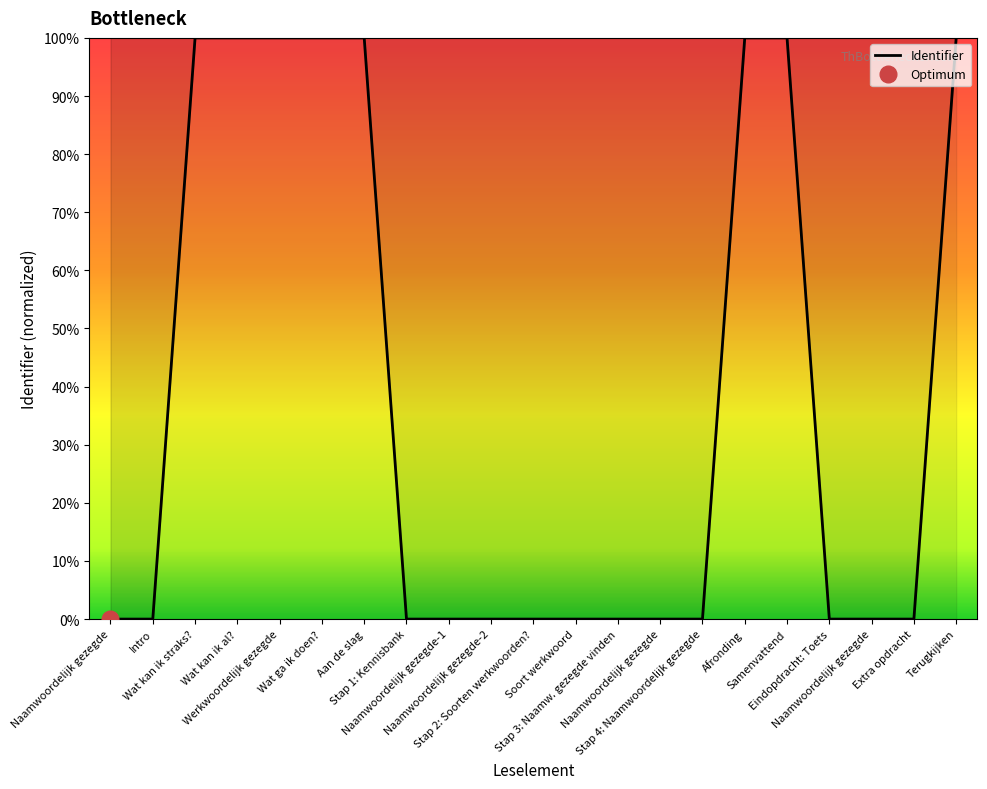

What is the sum of all values?

800.0